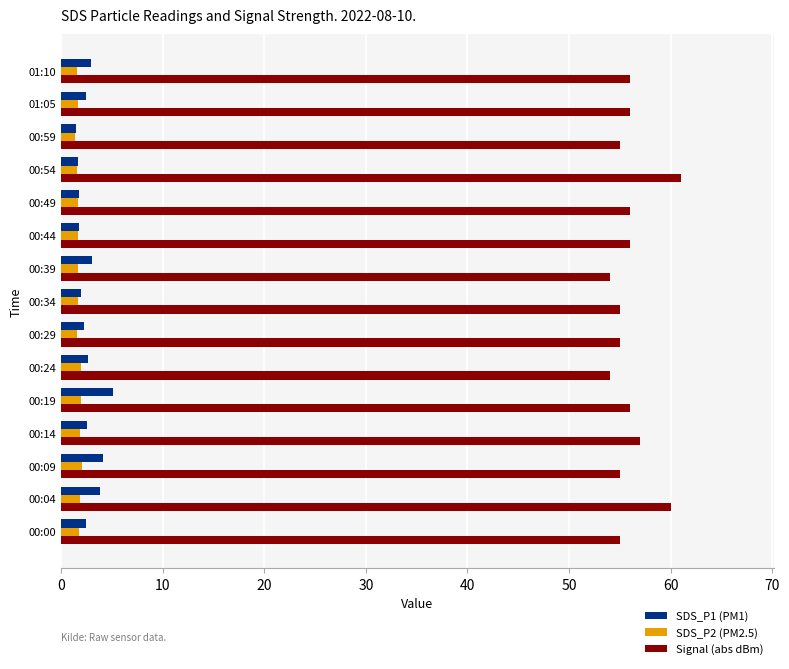

Rank the series by their maximum value, from highest to lowest.

Signal (abs dBm), SDS_P1 (PM1), SDS_P2 (PM2.5)